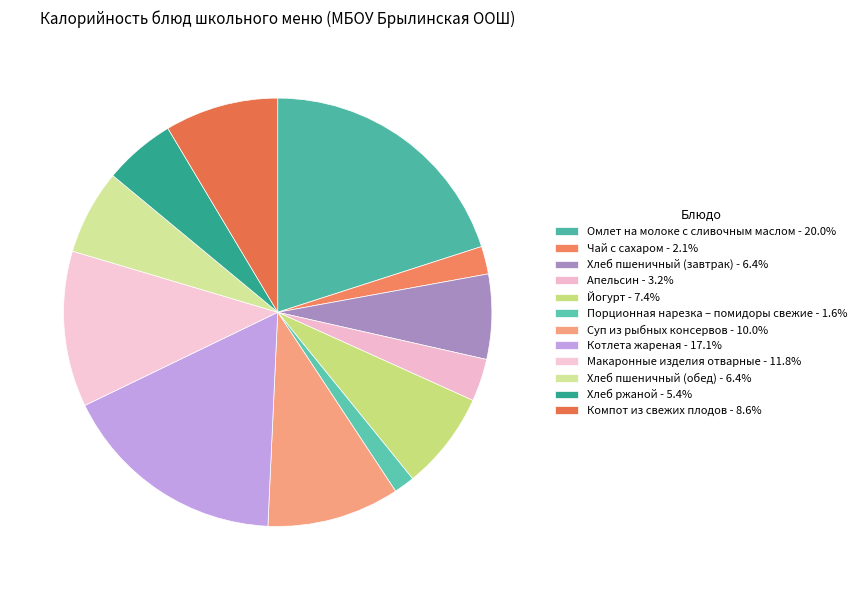

To the nearest percent, what is the difference between the largest and smallest slice percentages?

18%